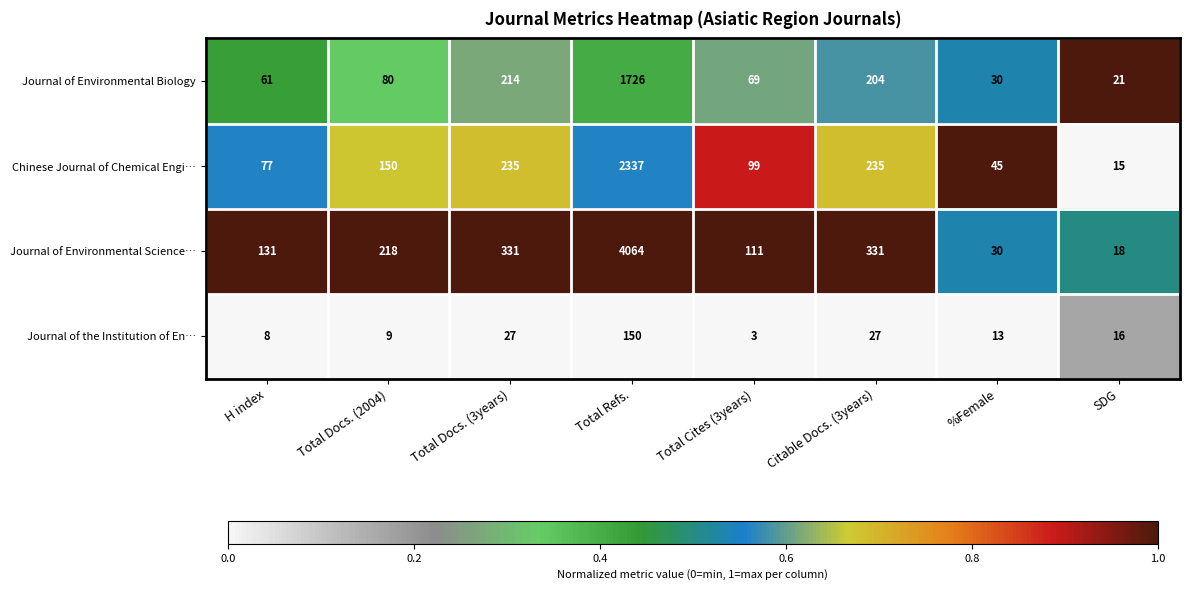

The Journal of Environmental Science… series shows 146 at Total Docs. (2004). True or false?

False